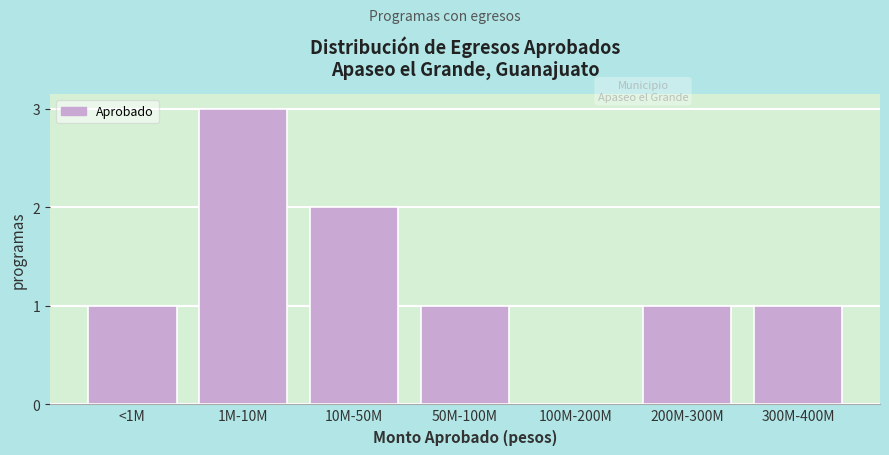

Reading left to right, what are all the values shown in this chart?

<1M=1	1M-10M=3	10M-50M=2	50M-100M=1	100M-200M=0	200M-300M=1	300M-400M=1